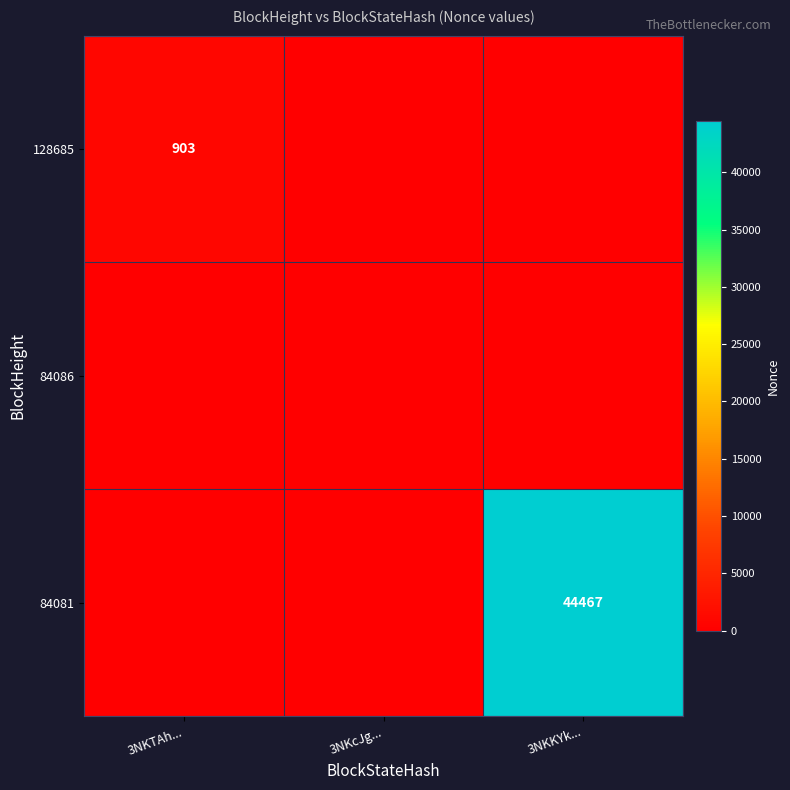

What is the total value across all series at 3NKKYk...?

44467